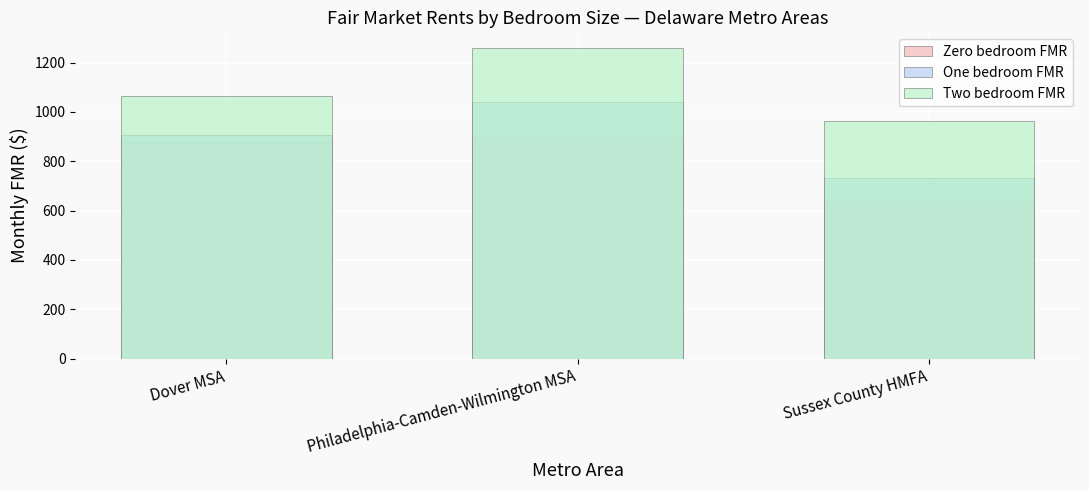

Is the value of Two bedroom FMR at Philadelphia-Camden-Wilmington MSA greater than the value of One bedroom FMR at Philadelphia-Camden-Wilmington MSA?

Yes